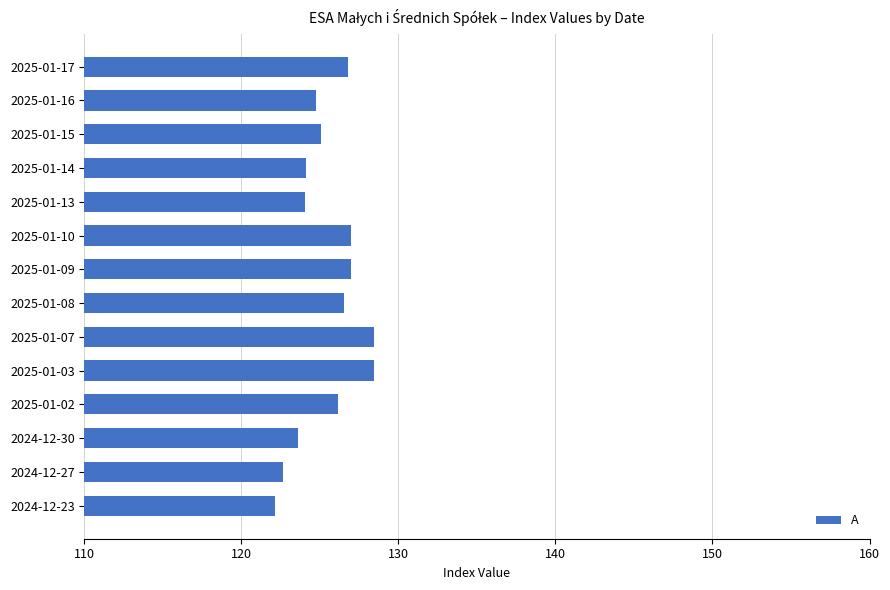

What position from the top is 2025-01-16?

2